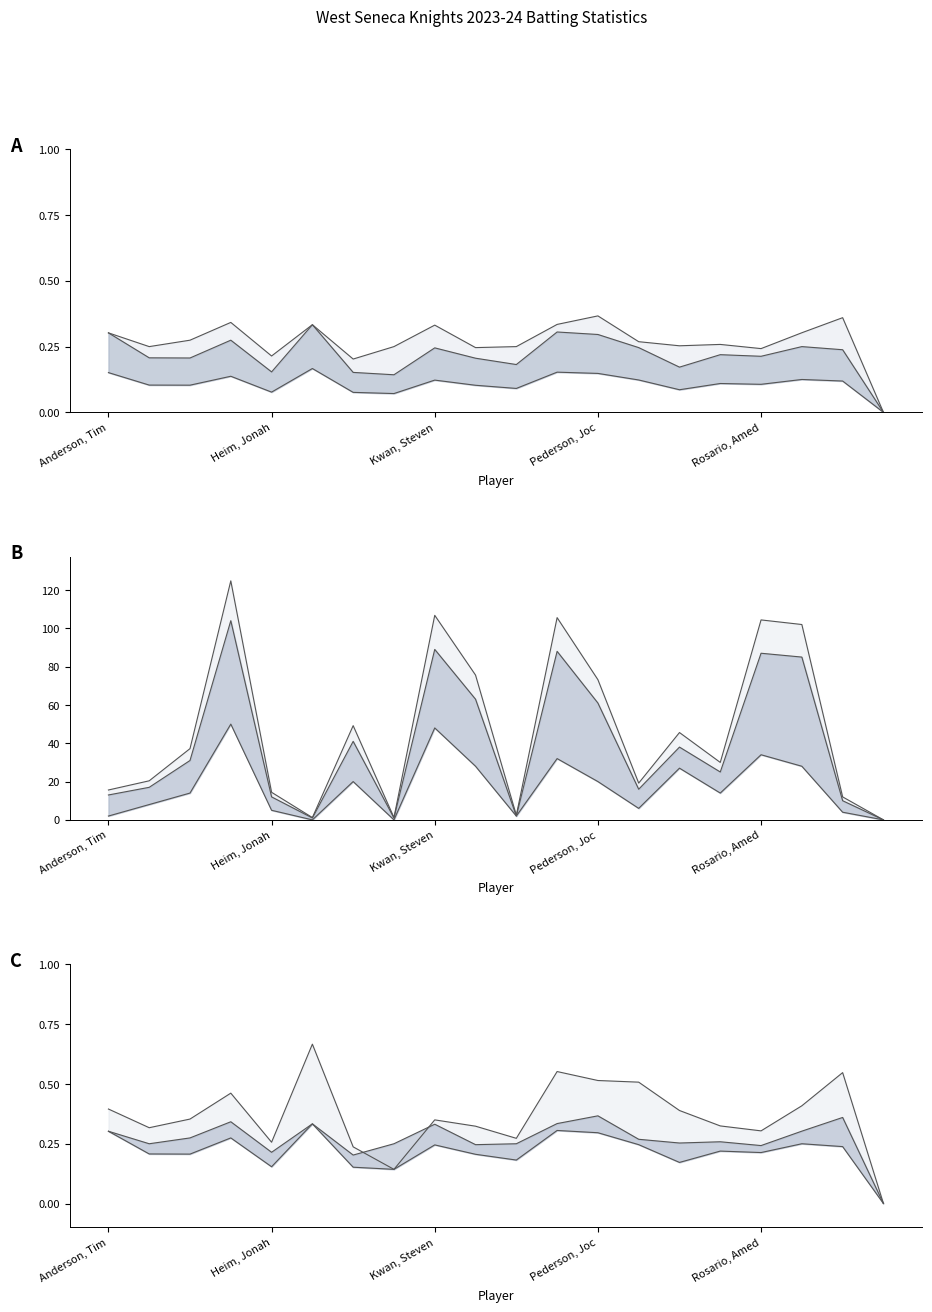

What is the difference between the highest and lowest values at Marte, Starling?

0.1